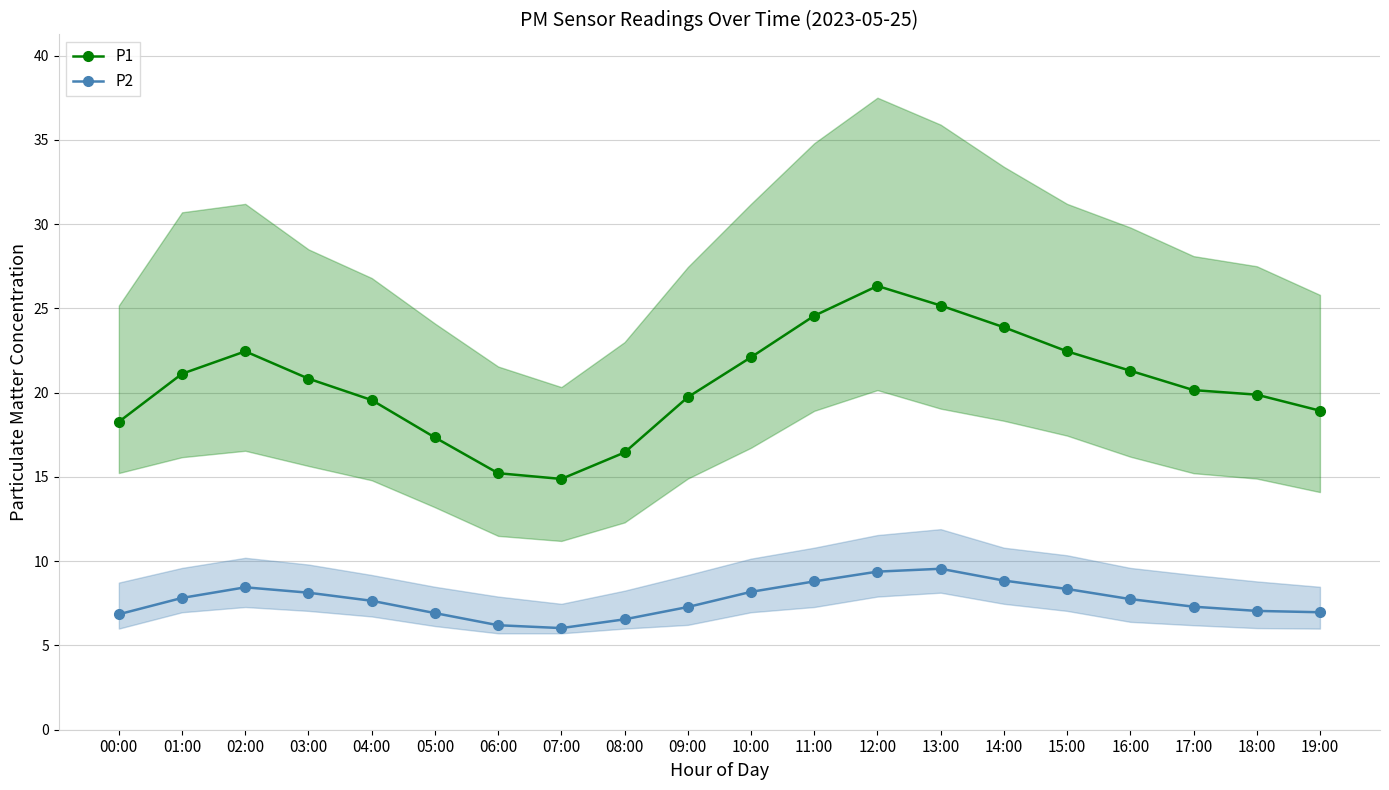

Rank the series by their average value, from lowest to highest.

P2, P1